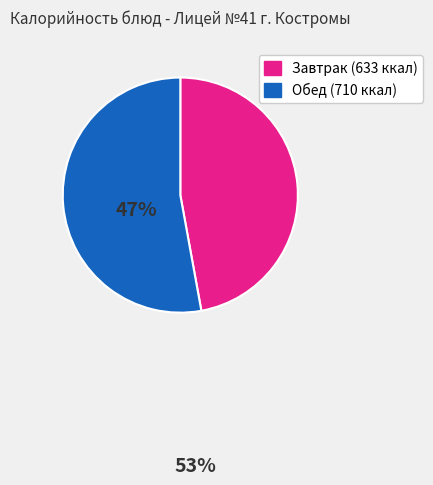

Does any single category account for the majority?

Yes